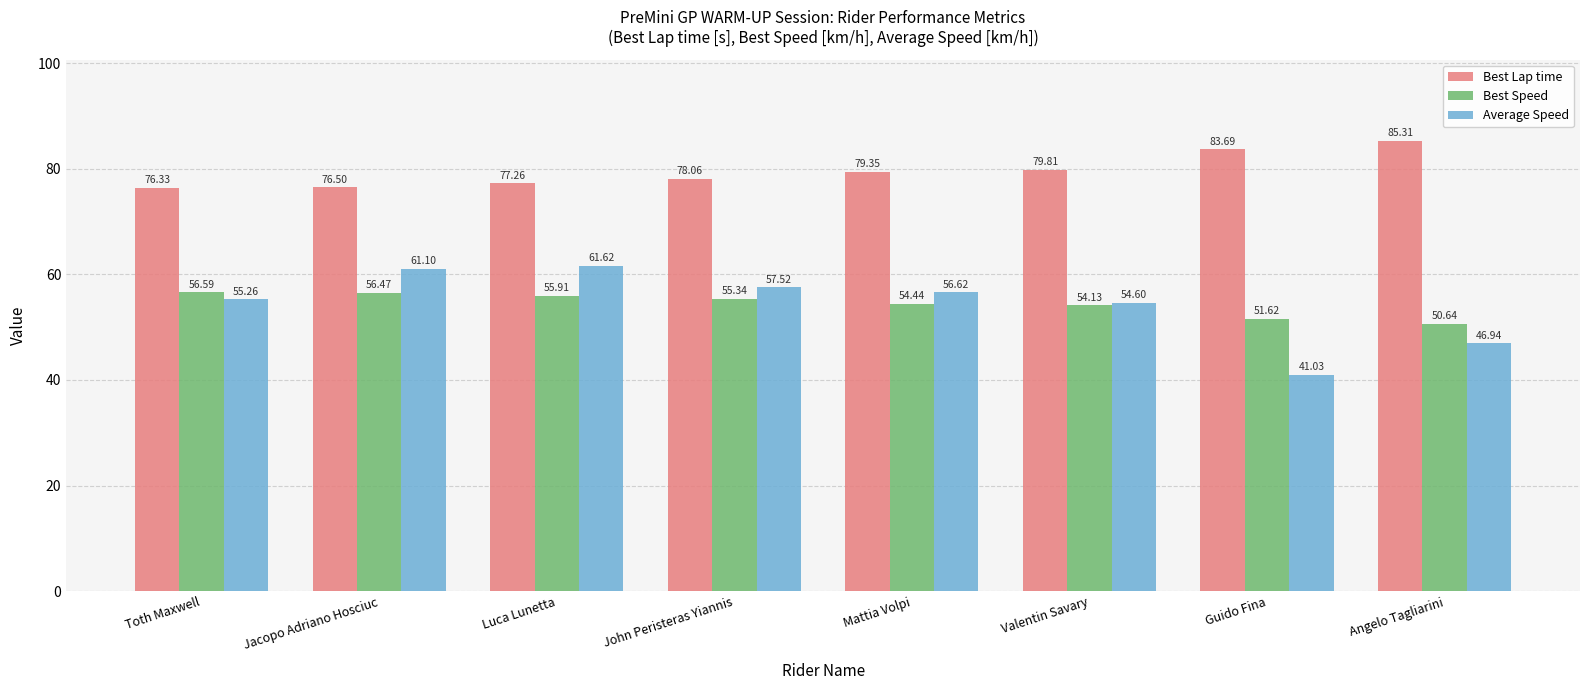

At which label does Best Lap time reach its peak?

Angelo Tagliarini